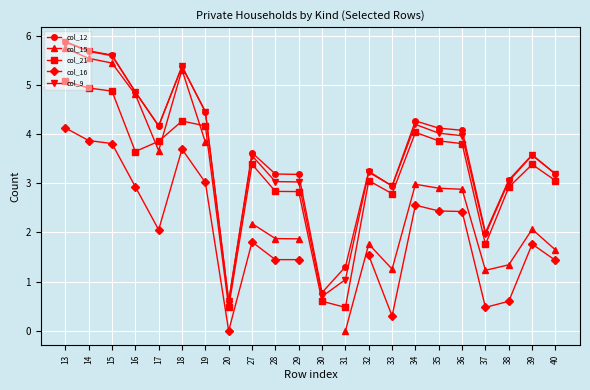

Is it true that col_12 equals 5.7 at 14?

True